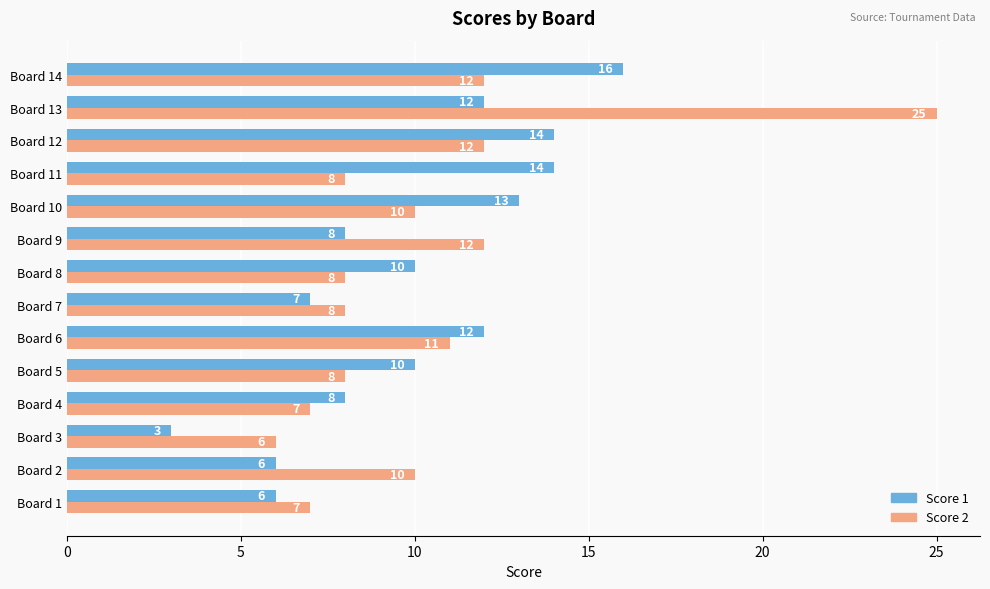

What are all the series names shown in the legend?

Score 1, Score 2